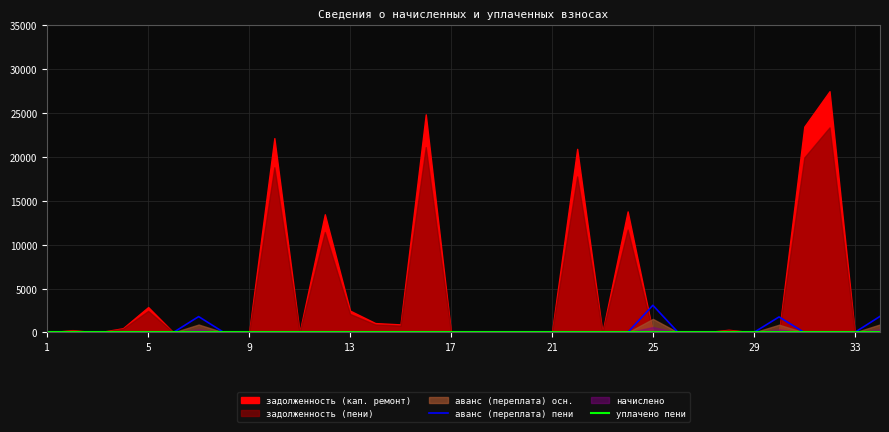

In аванс (переплата) пени, how many points are higher than both neighbors (excluding endpoints)?

9